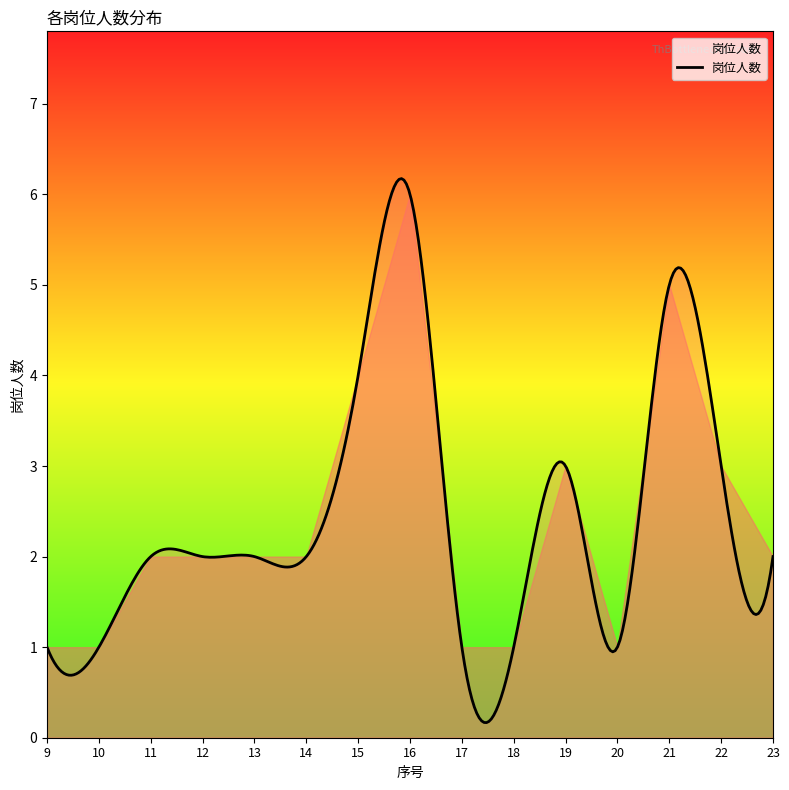

True or false: there are more than 2 points higher than both neighbors.

True